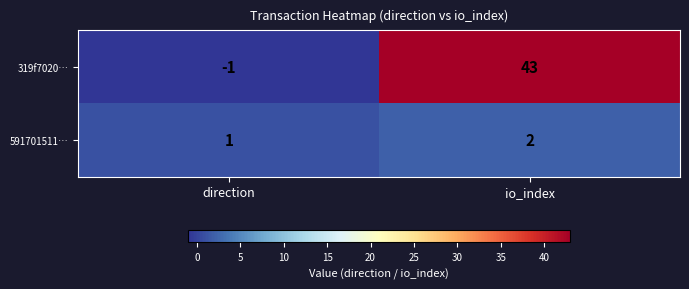

Rank the series by their maximum value, from lowest to highest.

591701511…, 319f7020…